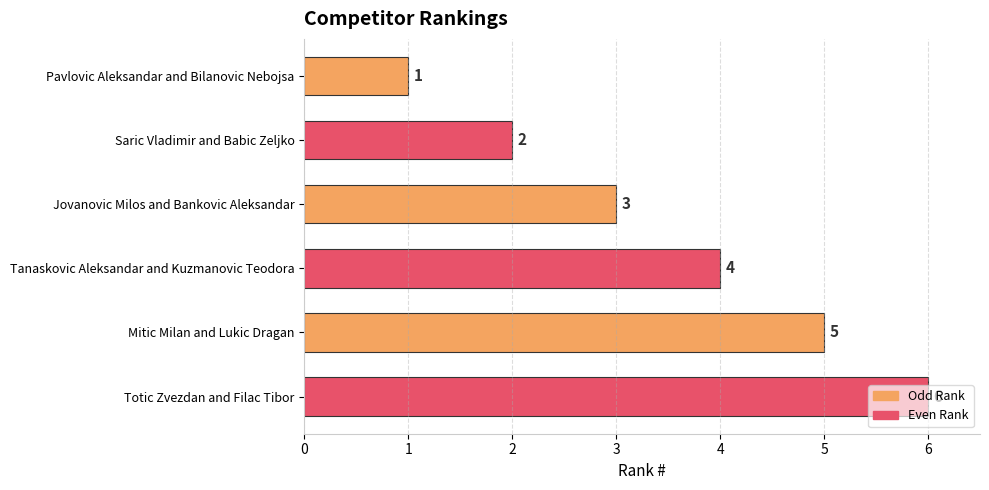

The value at Saric Vladimir and Babic Zeljko is 2. True or false?

True